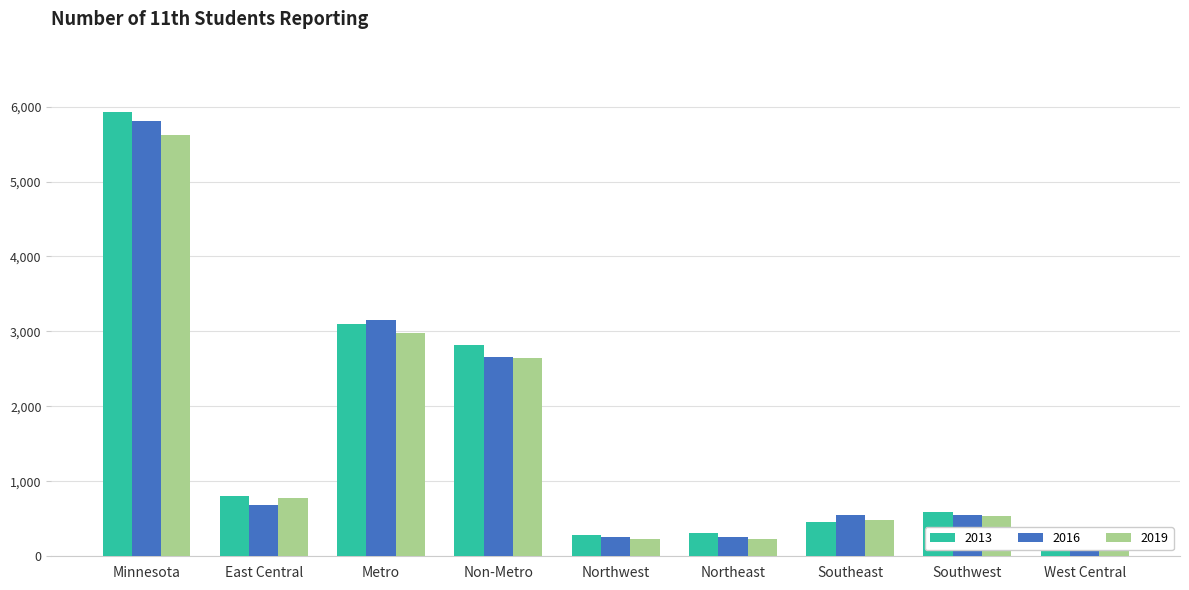

True or false: 2019 has a value of 124 at West Central.

False